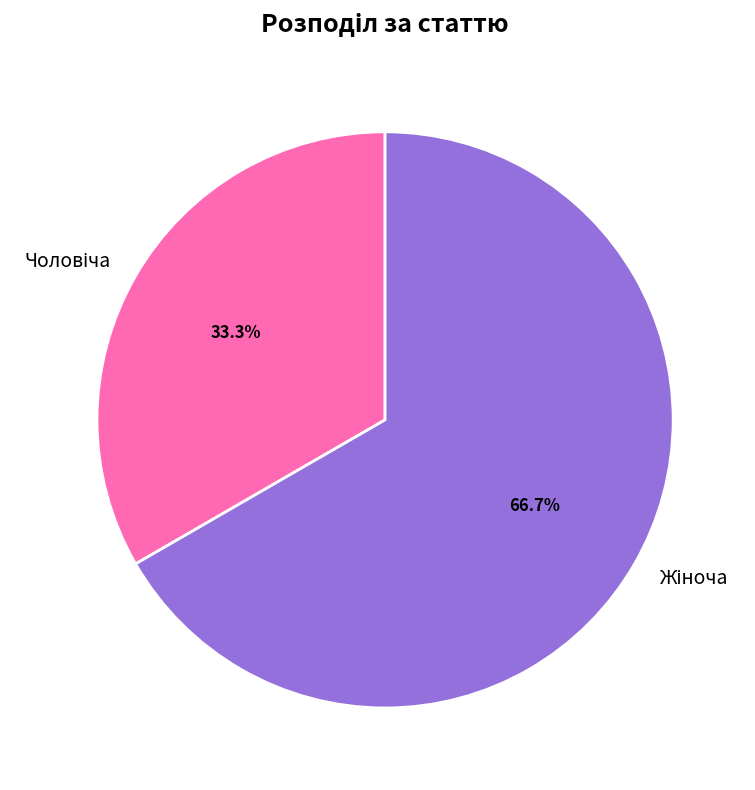

Is there a majority slice in this chart?

Yes